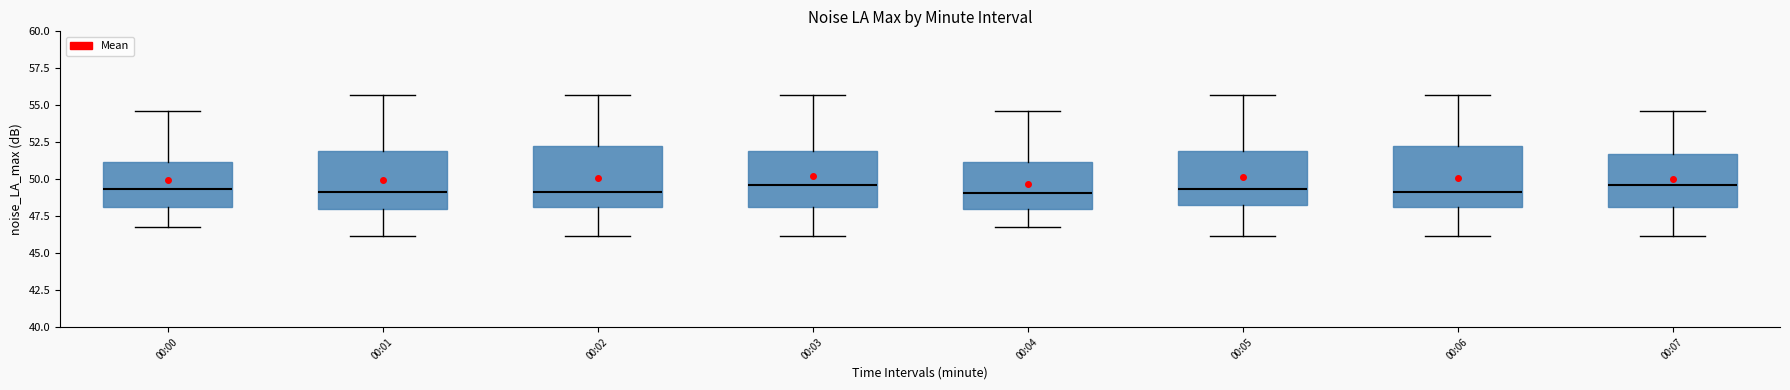

Reading left to right, read every box against the y-axis: the position of its median line, the range the box covers, and the ends of its whiskers. The values are not printed on the chart, so give them approximately, as read against the axis.

00:00: median 49.5, box 48.0 to 51.0, whiskers 46.5 to 54.5
00:01: median 49.0, box 48.0 to 52.0, whiskers 46.0 to 55.5
00:02: median 49.0, box 48.0 to 52.0, whiskers 46.0 to 55.5
00:03: median 49.5, box 48.0 to 52.0, whiskers 46.0 to 55.5
00:04: median 49.0, box 48.0 to 51.0, whiskers 46.5 to 54.5
00:05: median 49.5, box 48.5 to 52.0, whiskers 46.0 to 55.5
00:06: median 49.0, box 48.0 to 52.0, whiskers 46.0 to 55.5
00:07: median 49.5, box 48.0 to 51.5, whiskers 46.0 to 54.5